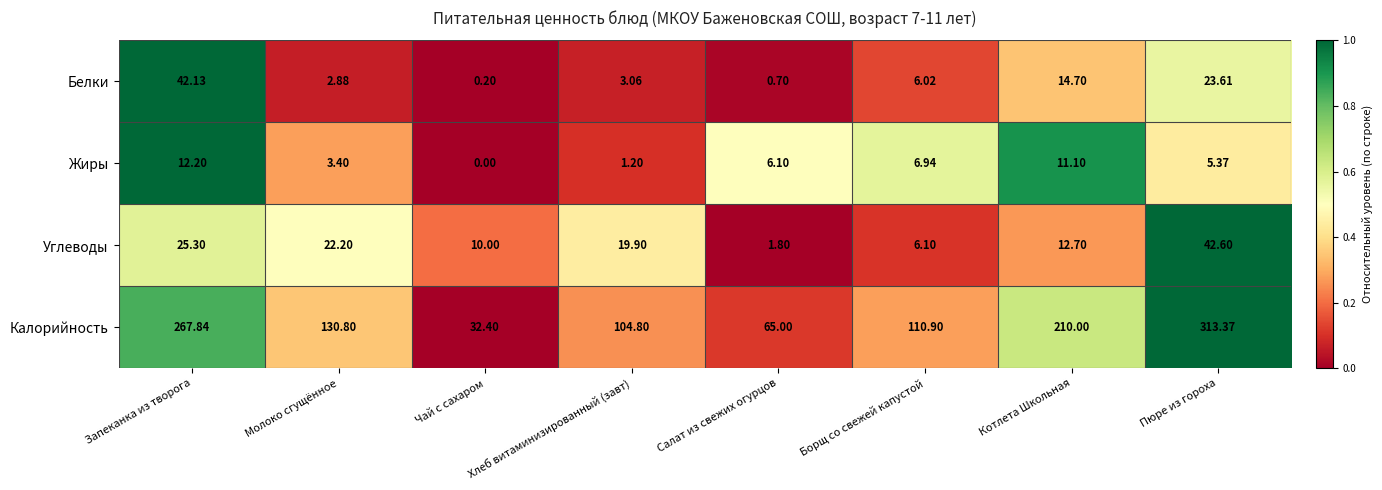

Which series changed the most between Салат из свежих огурцов and Котлета Школьная?

Калорийность